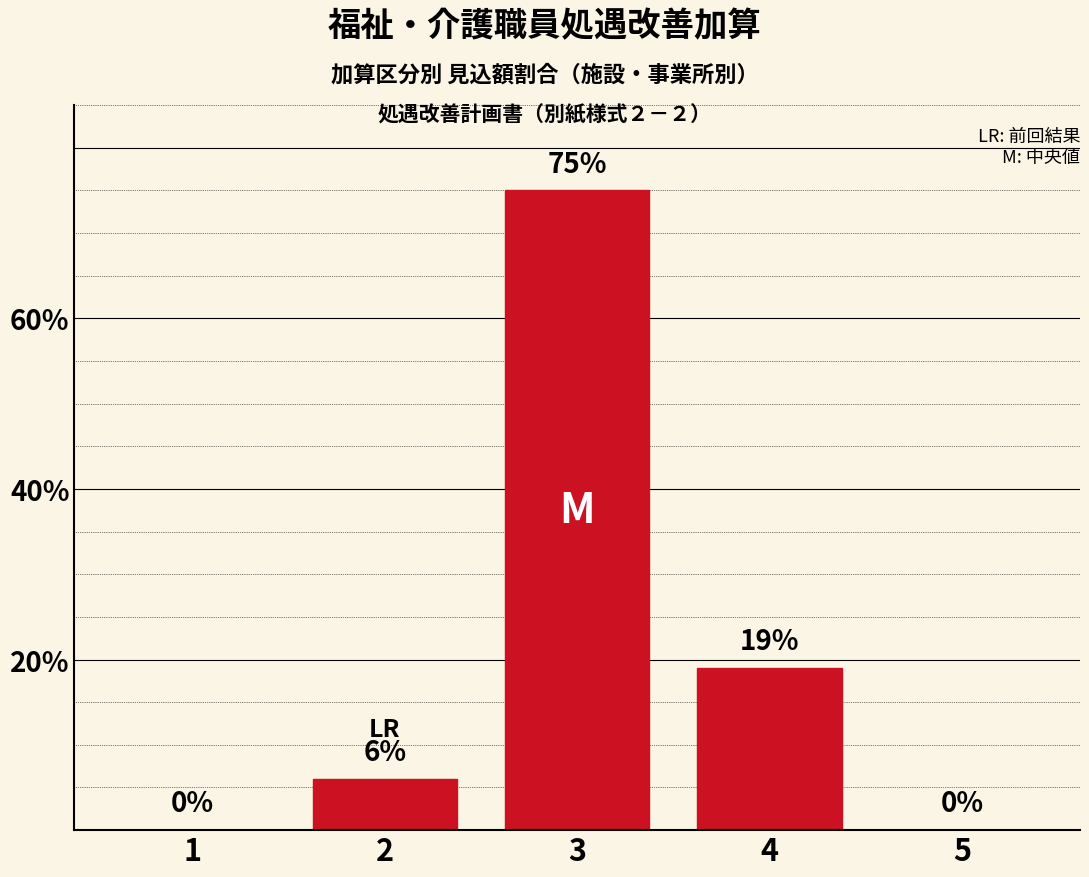

At which category does the chart reach its peak across all series?

3